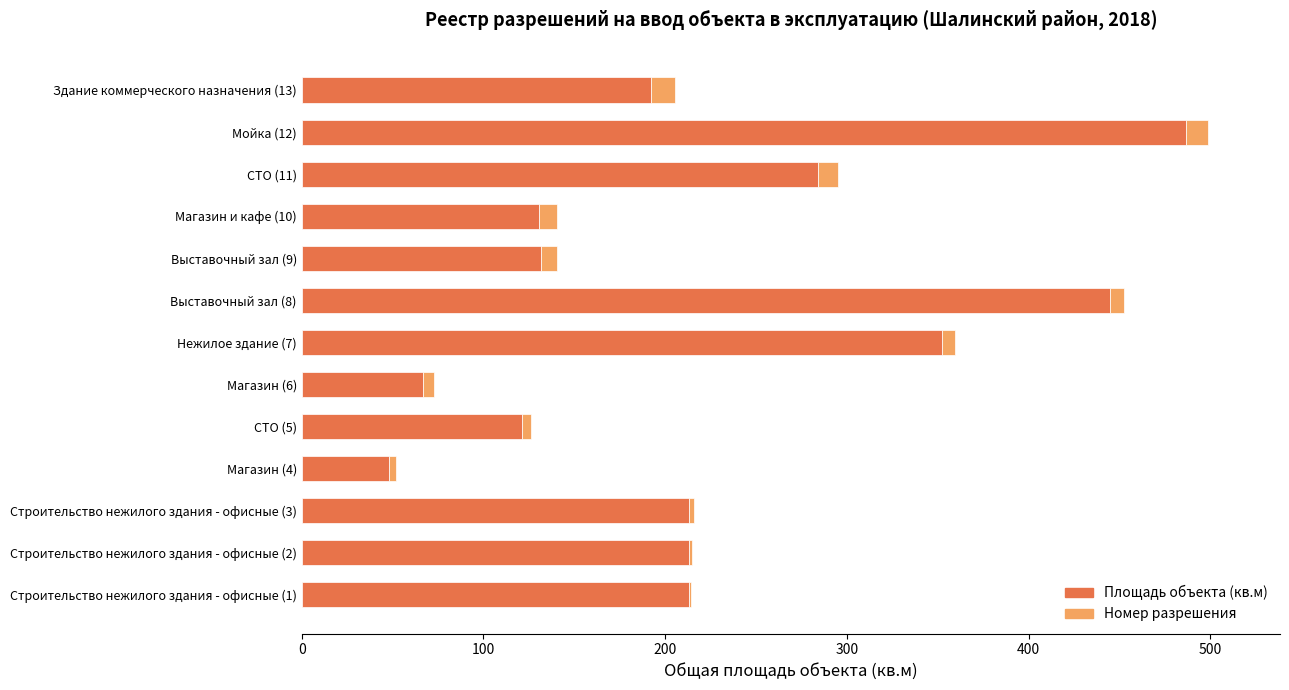

The value of Площадь объекта (кв.м) at Выставочный зал (8) is 640.6. True or false?

False